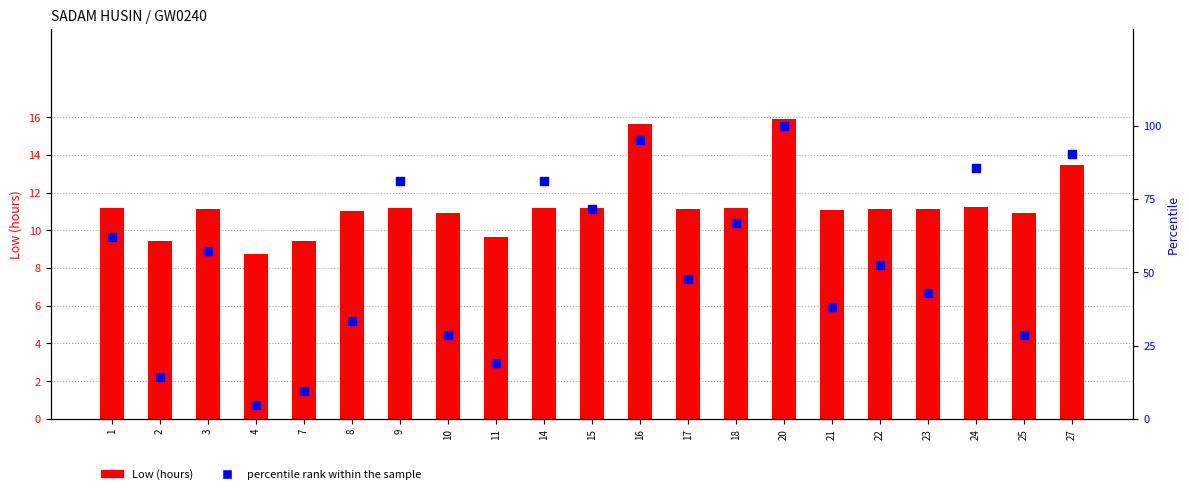

Which series contains the highest Y value?

percentile rank within the sample